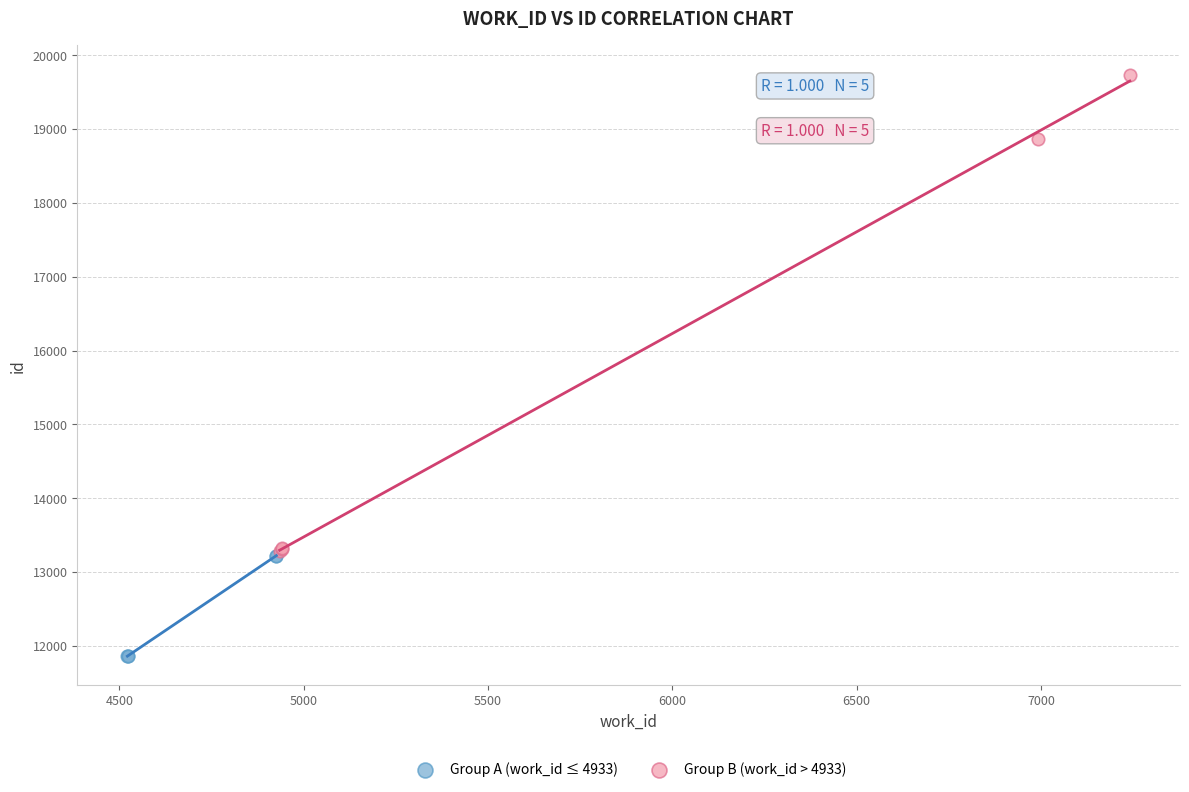

Which series contains the lowest Y value?

Group A (work_id ≤ 4933)